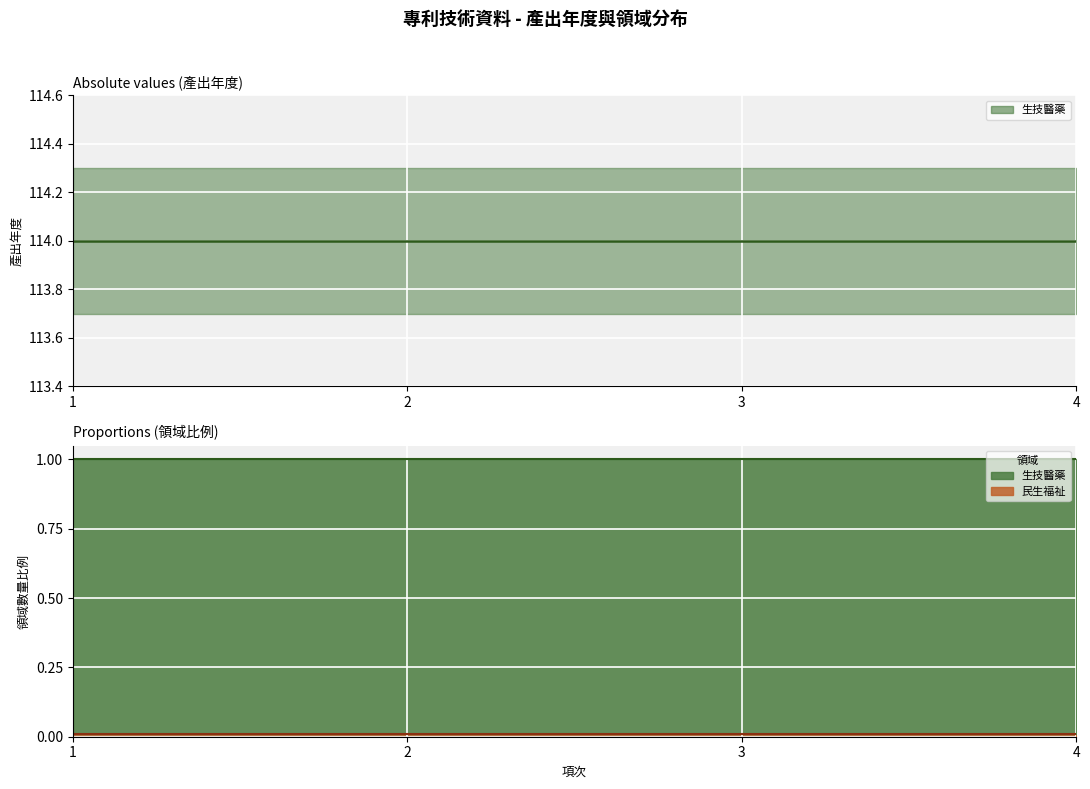

At which category does the chart reach its peak across all series?

1